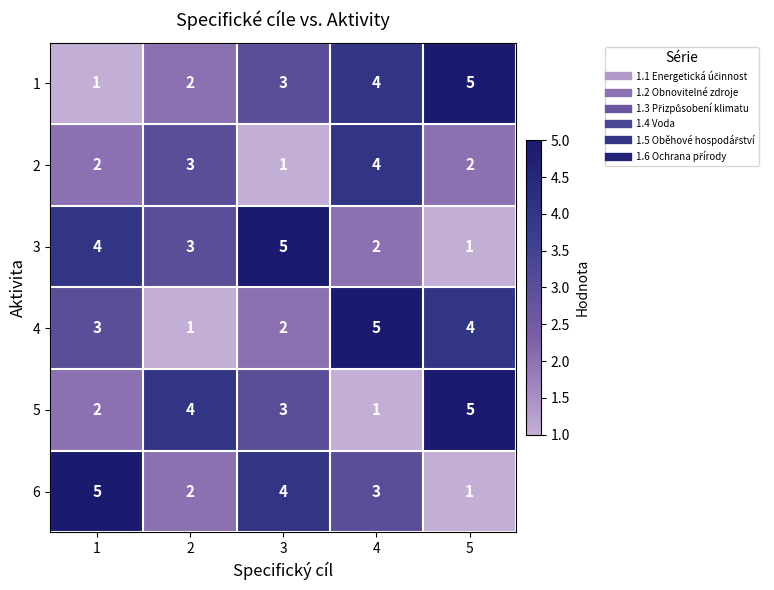

The 6 series shows 1 at 5. True or false?

True